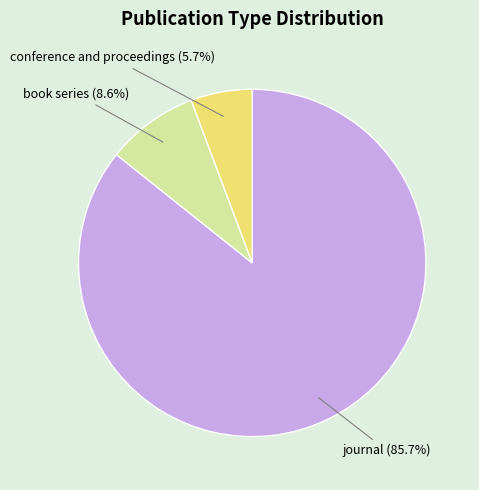

Which slice is the smallest?

conference and proceedings